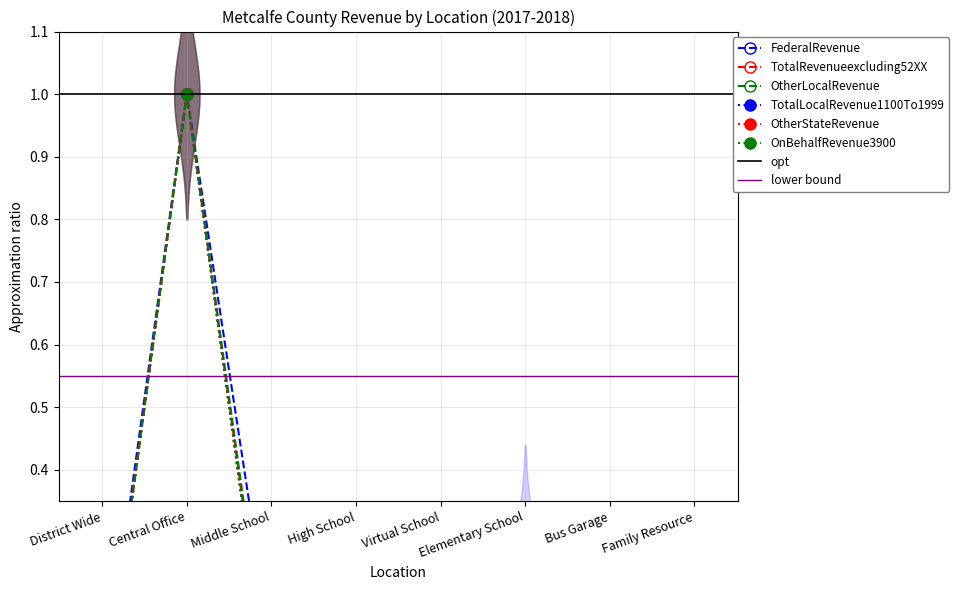

The value of TotalRevenueexcluding52XX at Elementary School is 0.0. True or false?

False